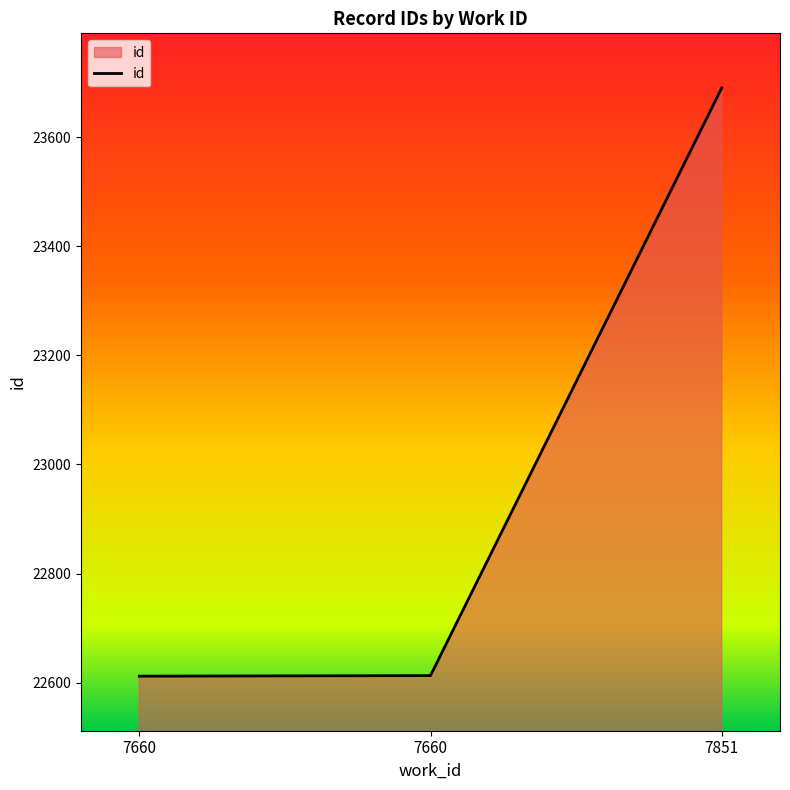

What is the ratio of the value at 7851 to the value at 7660?

1.0